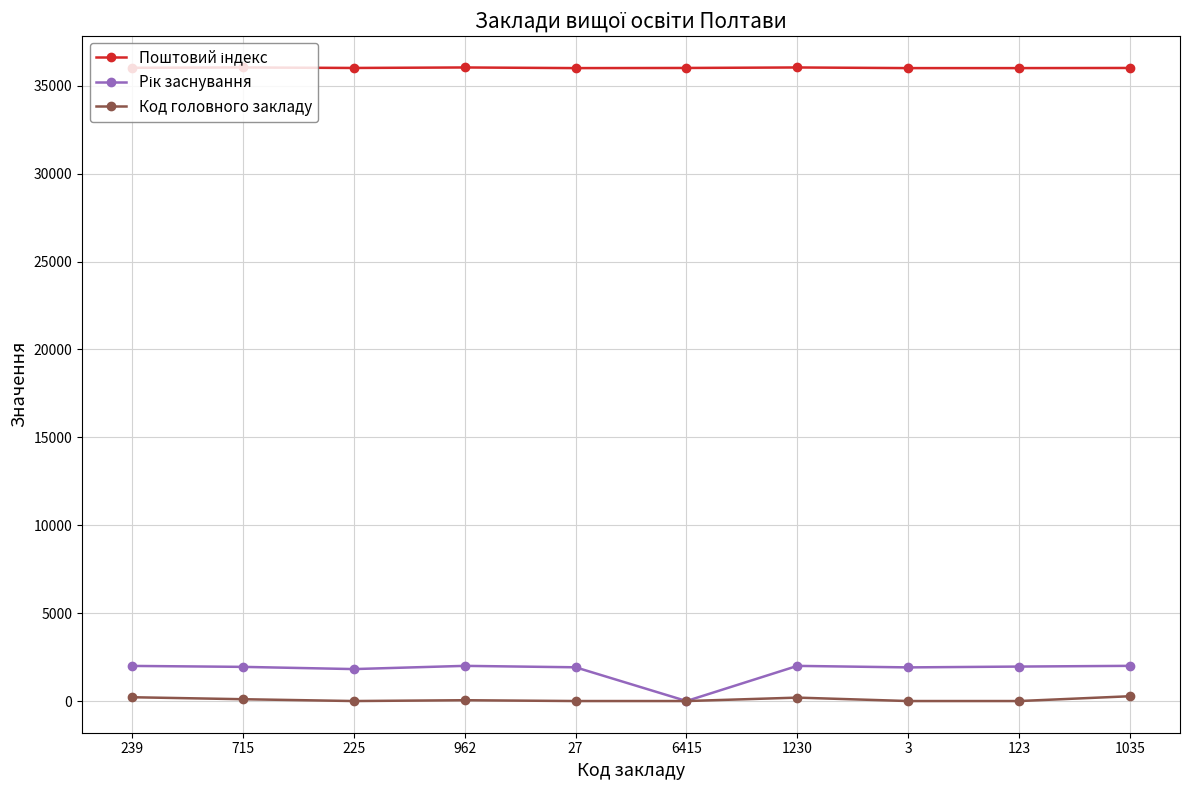

At how many categories does at least one series exceed 32339?

10